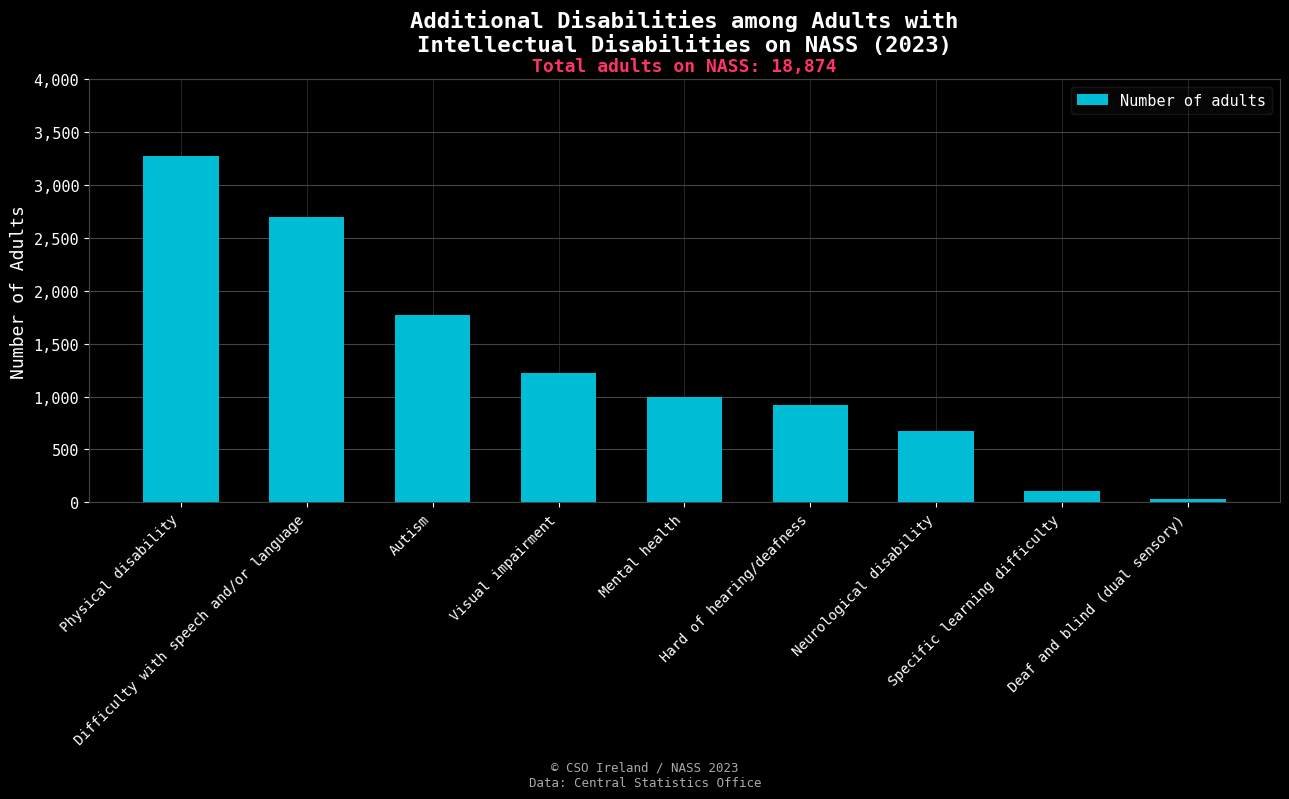

What is the label of the 8th bar from the left?

Specific learning difficulty